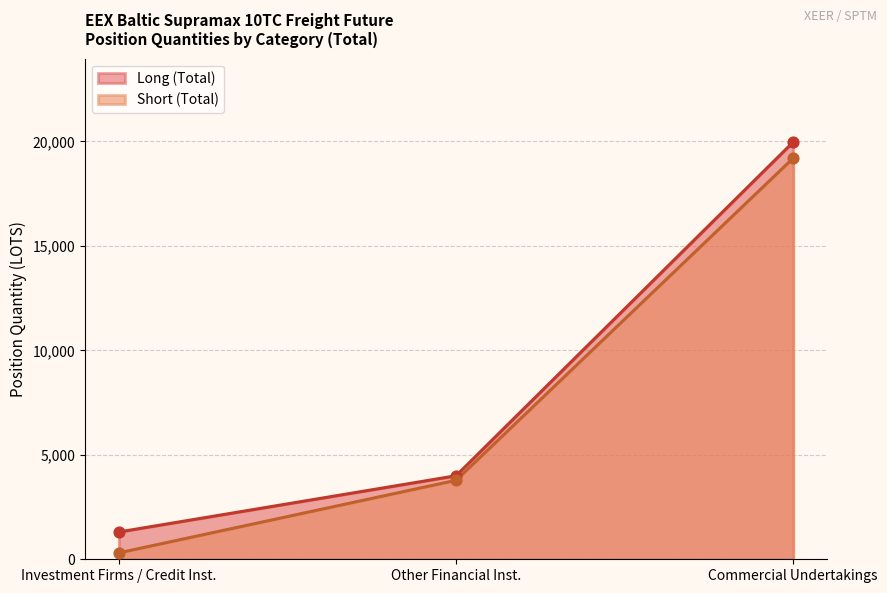

What is the difference between the highest and lowest values at Commercial Undertakings?

769.2